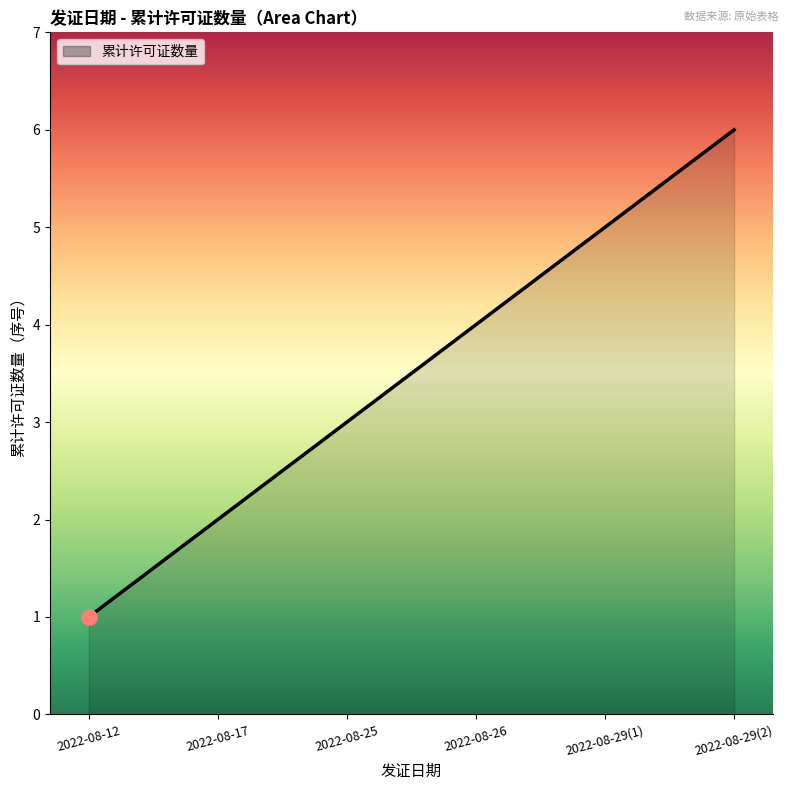

Between 2022-08-25 and 2022-08-29(2), which is larger?

2022-08-29(2)